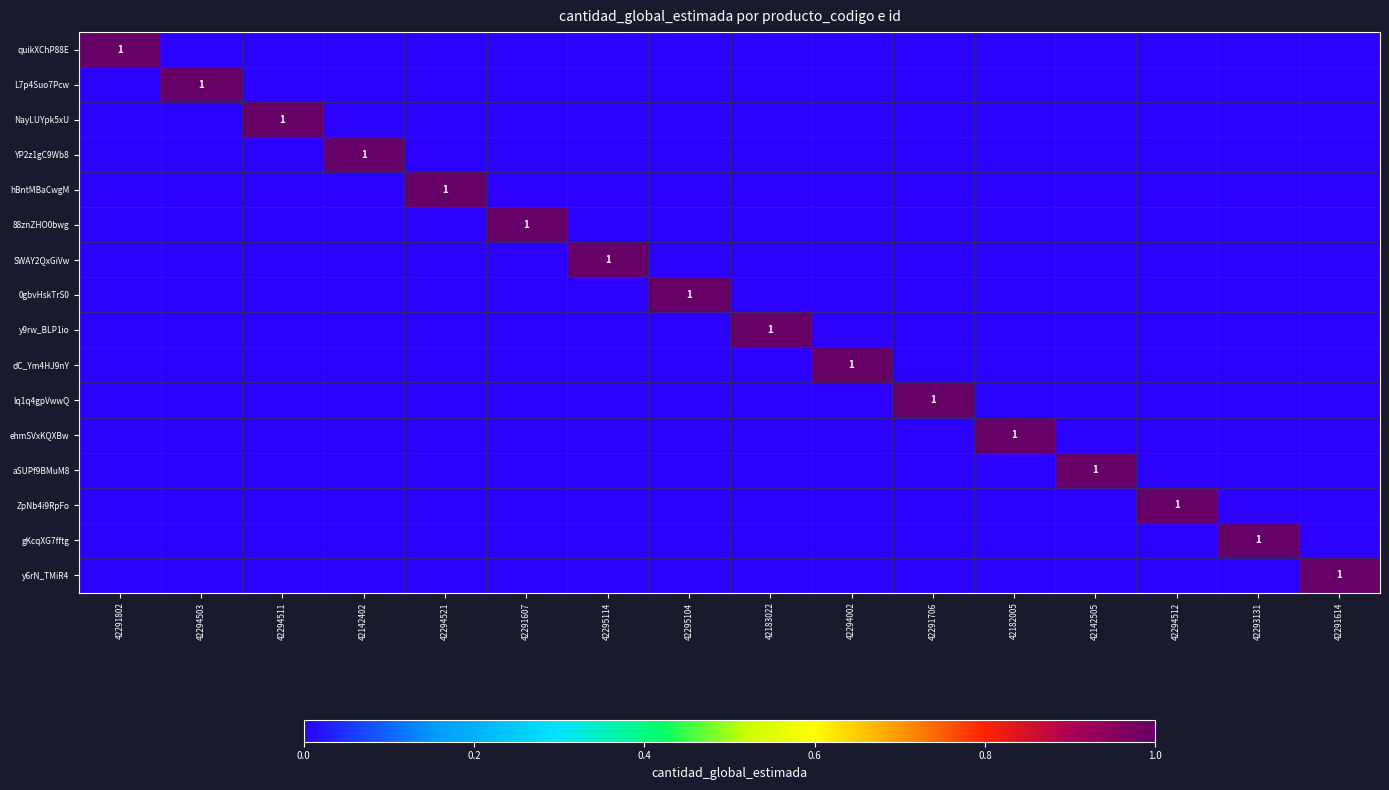

At which category is the sum across all series the highest?

42291802